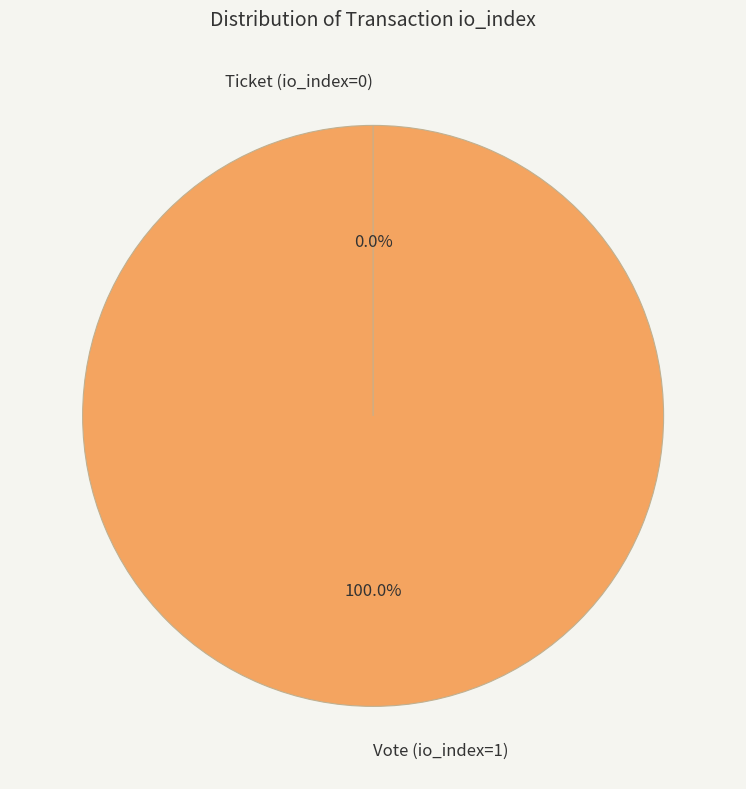

How many slices are in this pie chart?

2